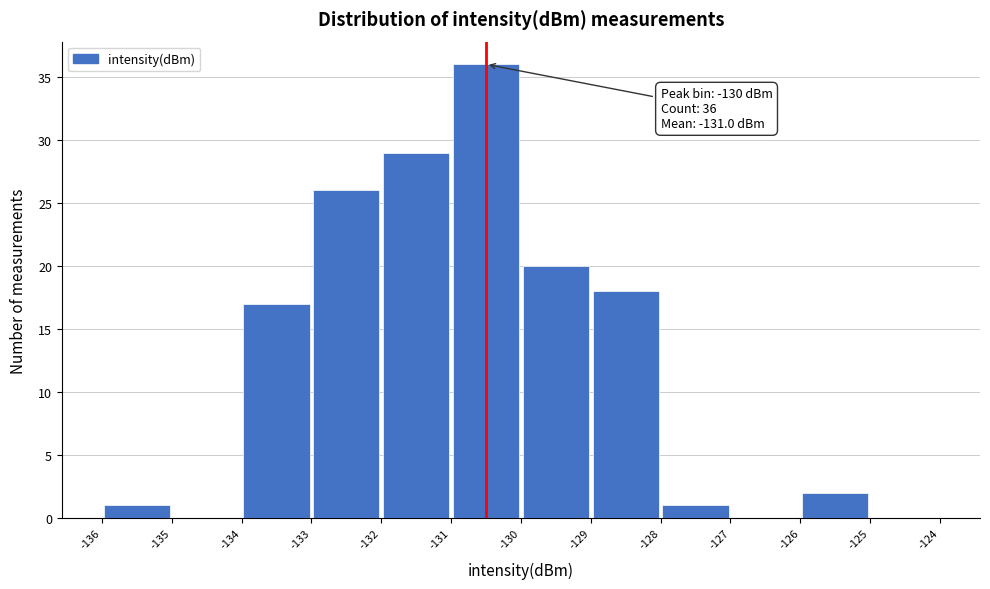

Which range on the x-axis has the tallest bar?

-131 to -130